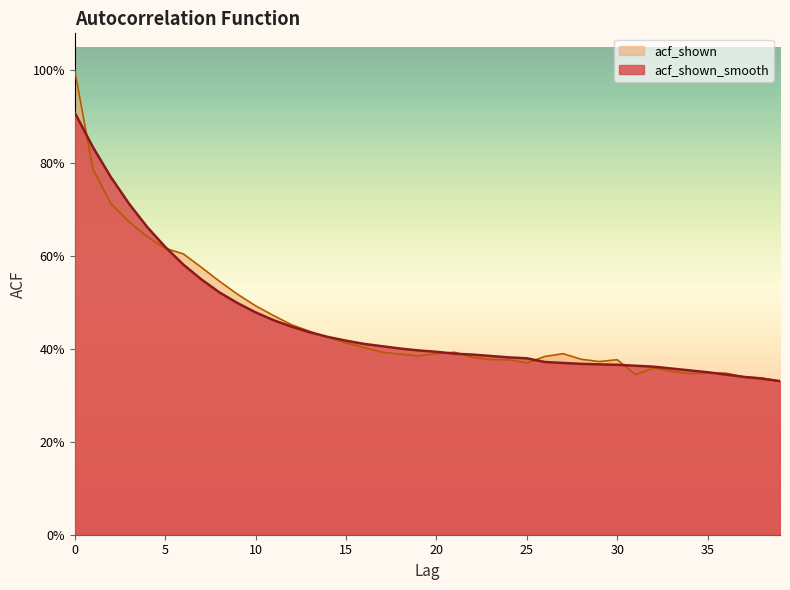

How many interior local peaks does the acf_shown series have?

4